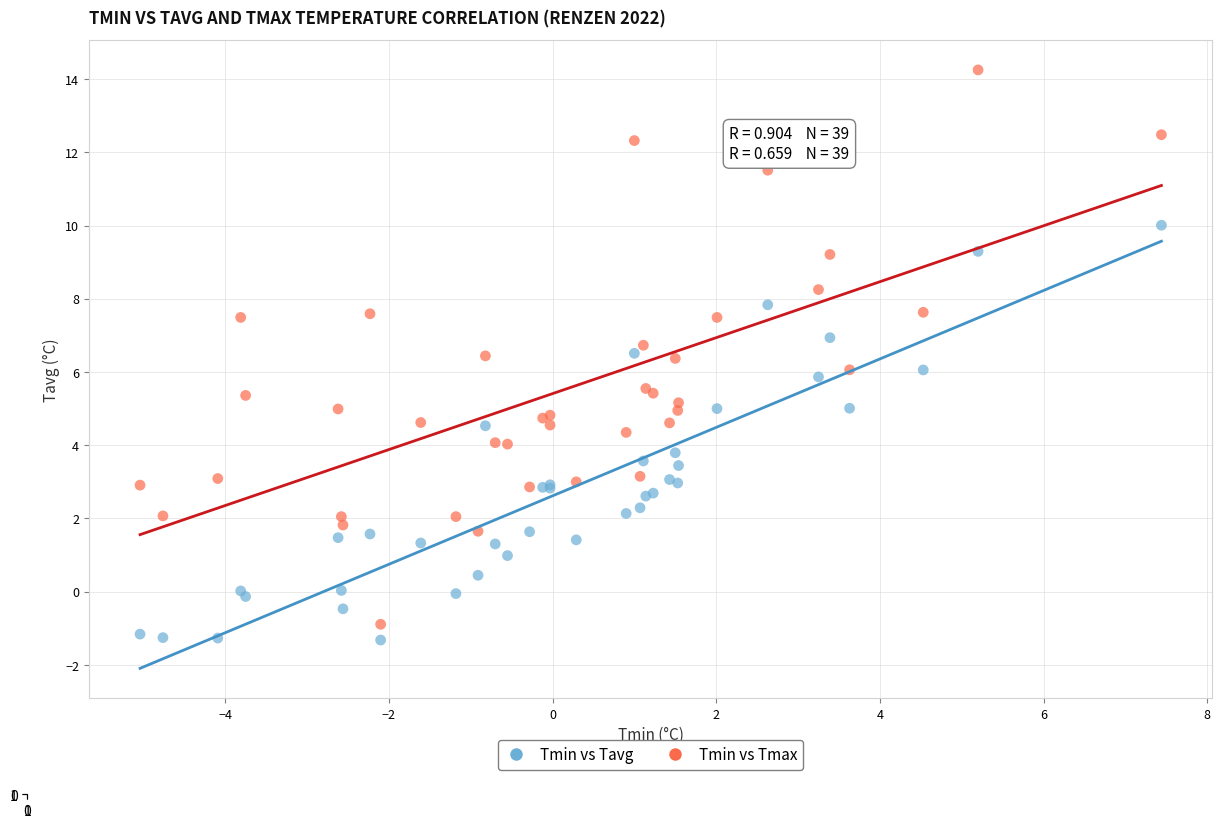

Which series has the largest Y range (max minus min)?

Tmin vs Tmax